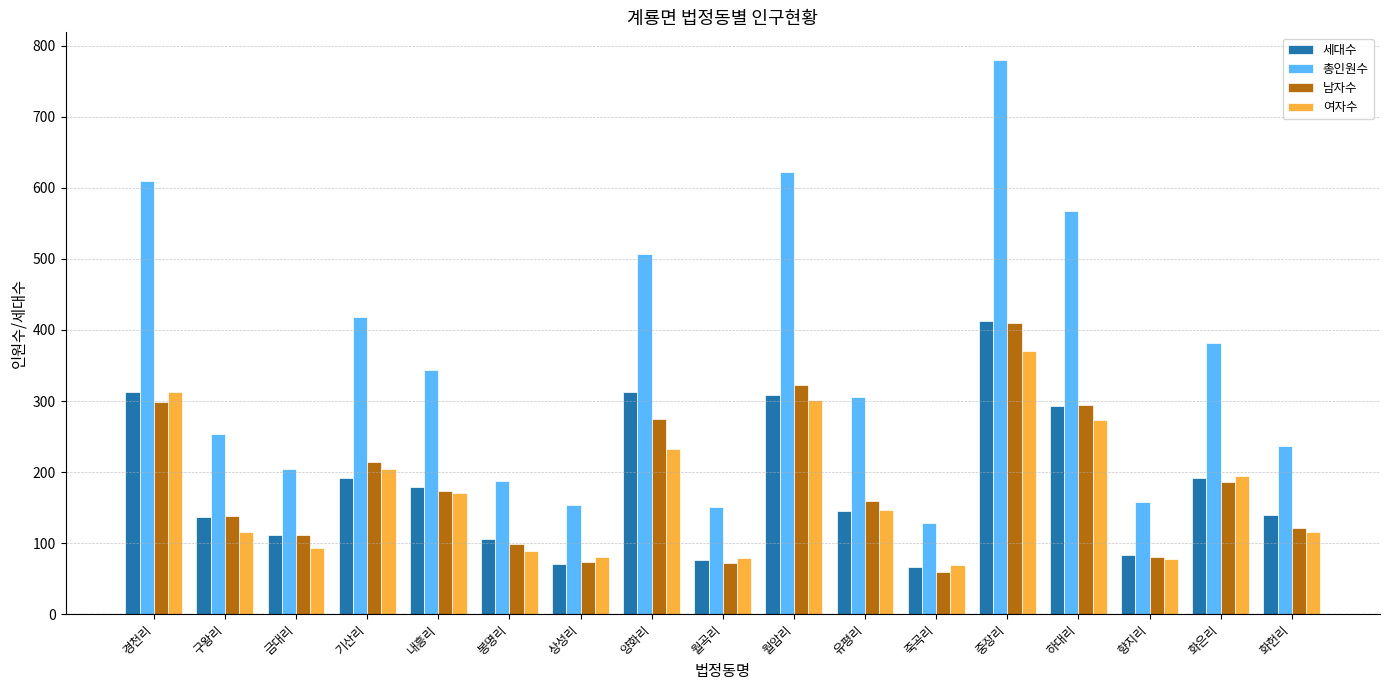

Count the number of categories in the chart.

17